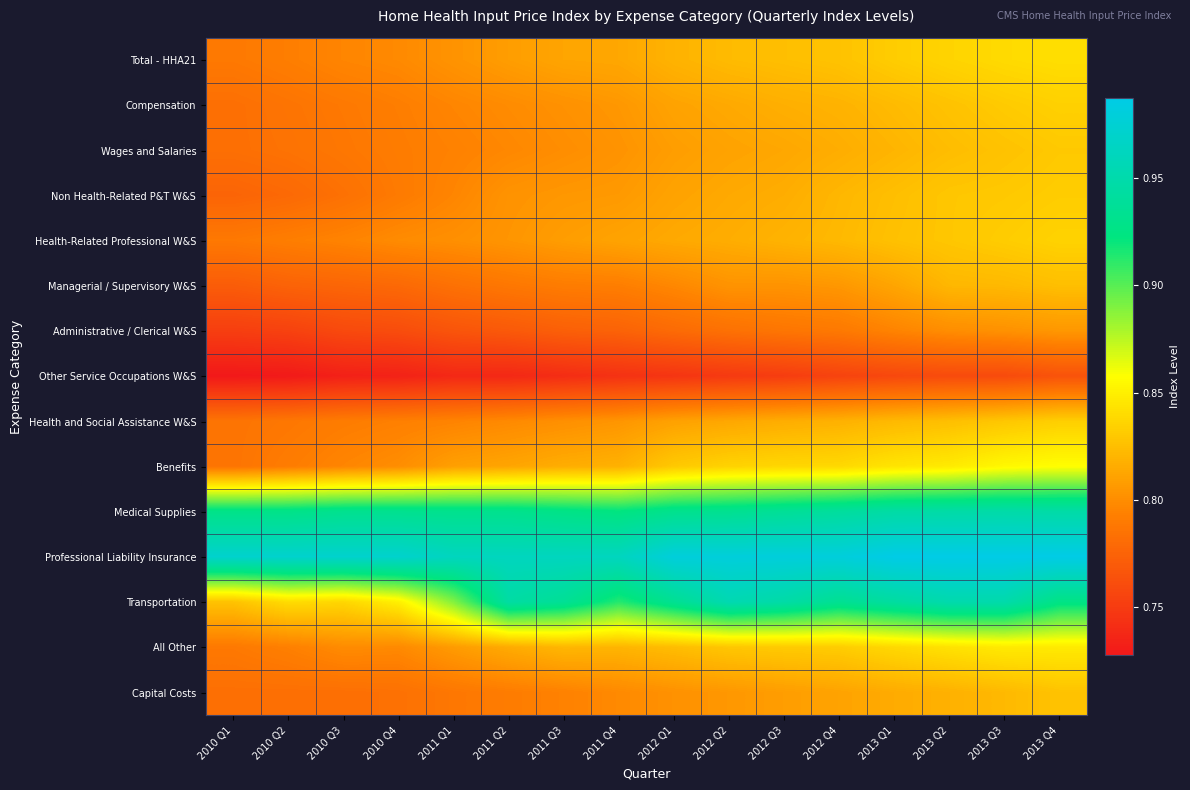

Which series has the widest spread of values?

Transportation